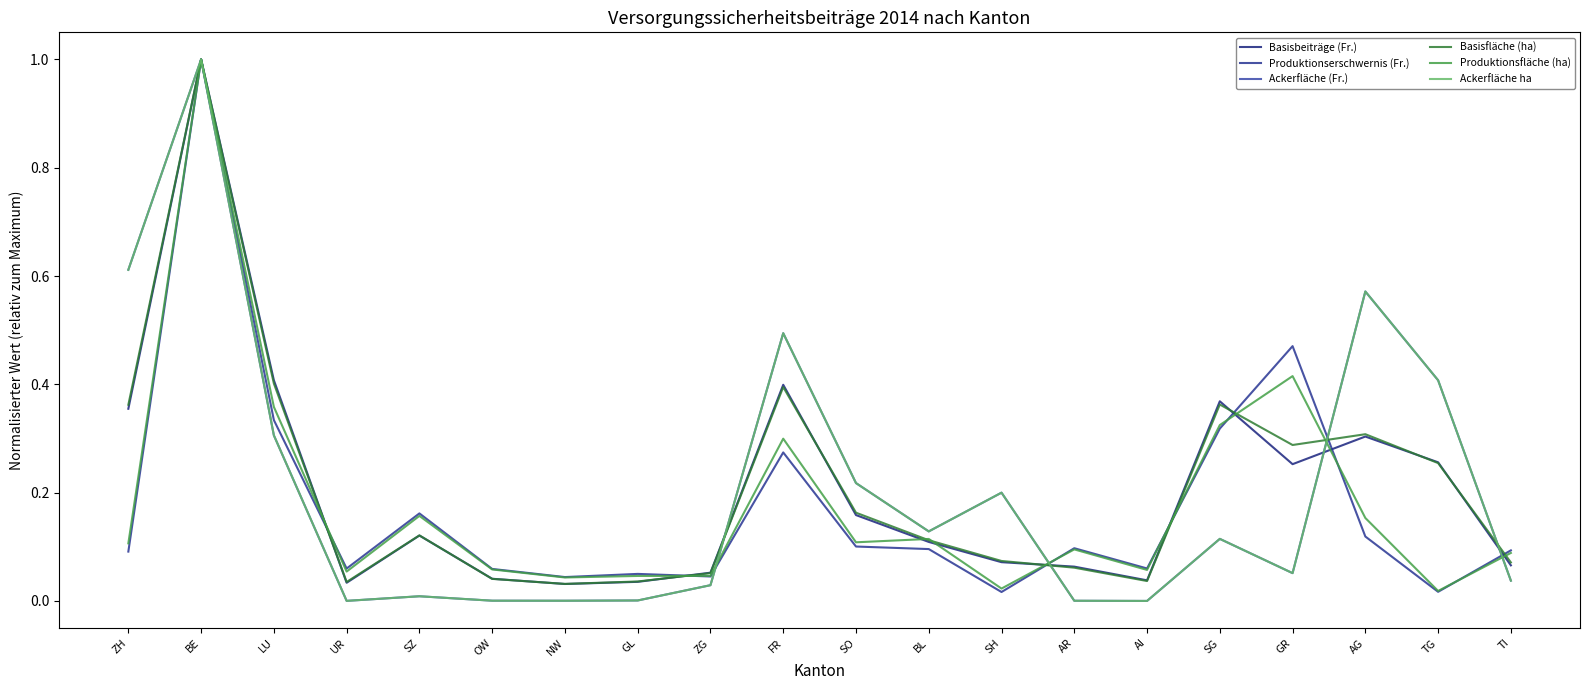

How many lines are shown in the chart?

6